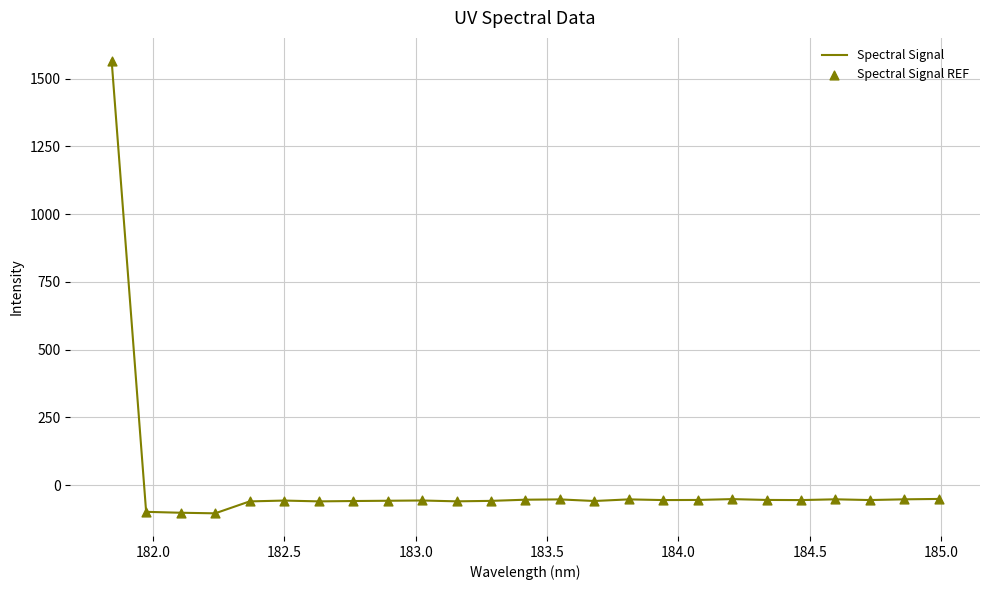

What is the difference between the maximum and minimum values?

1670.4